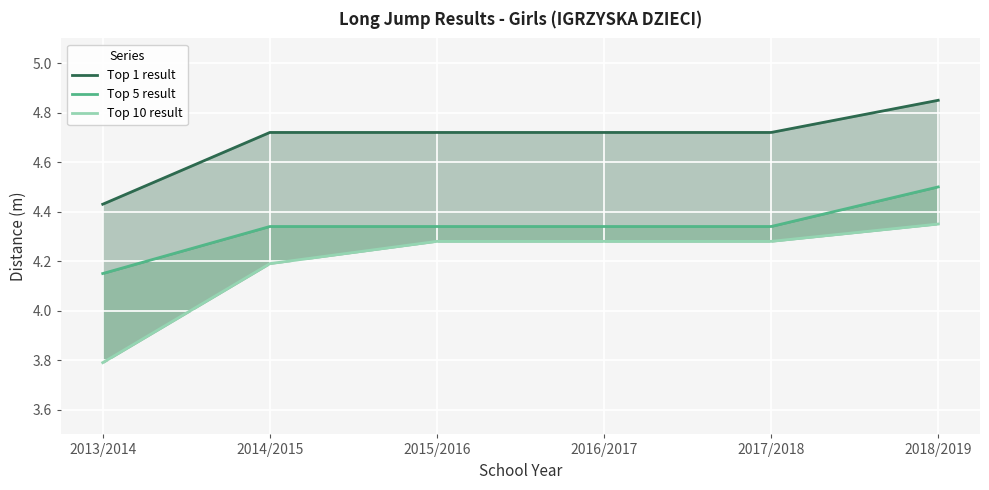

True or false: Top 1 result and Top 10 result intersect in this chart.

False